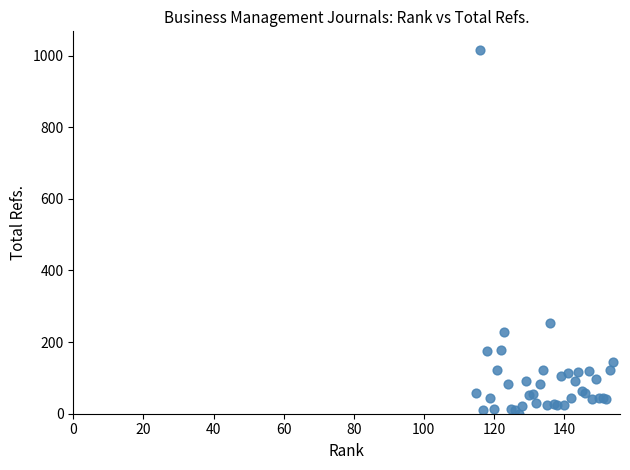

What Y value in the scatter plot is closest to 508?

253